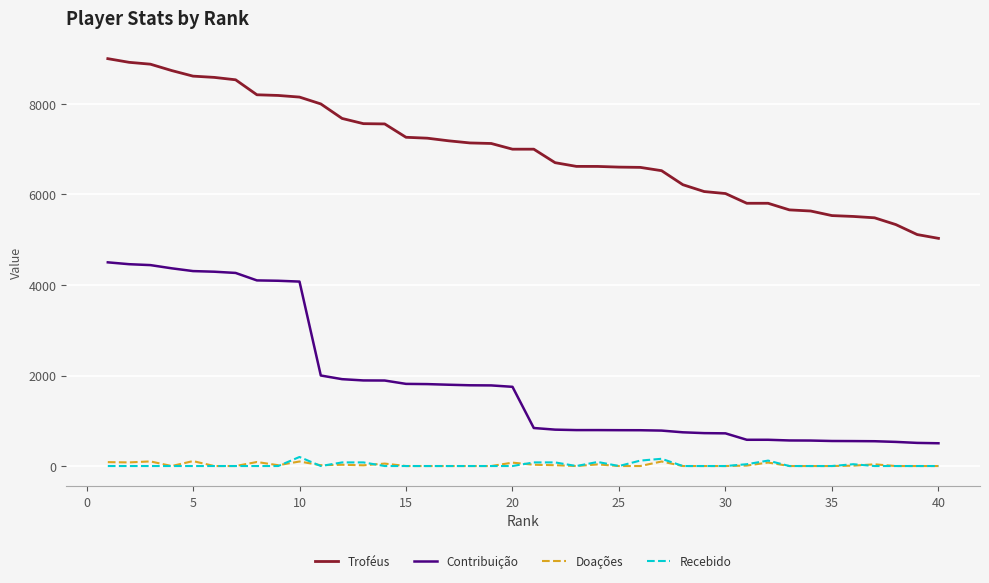

Which series has the largest total across all categories?

Troféus